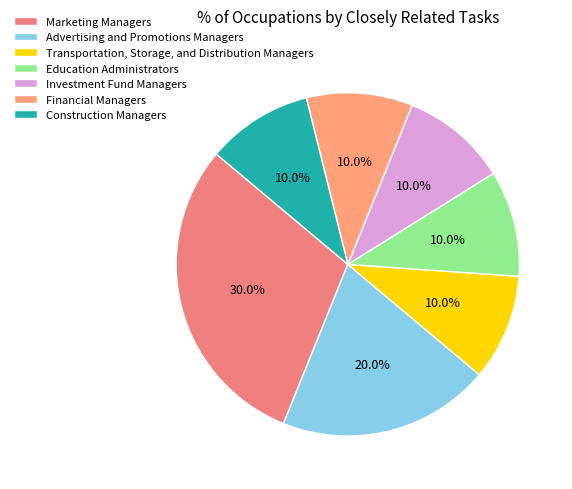

The Education Administrators slice represents 21% of the pie. True or false?

False